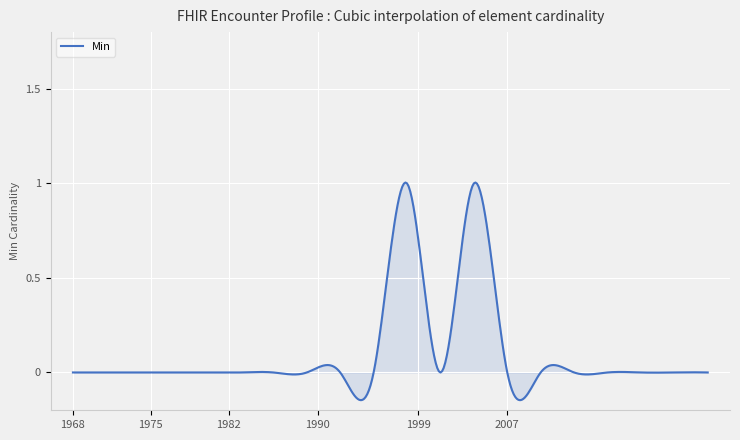

What is the difference between the maximum and minimum values?

1.2